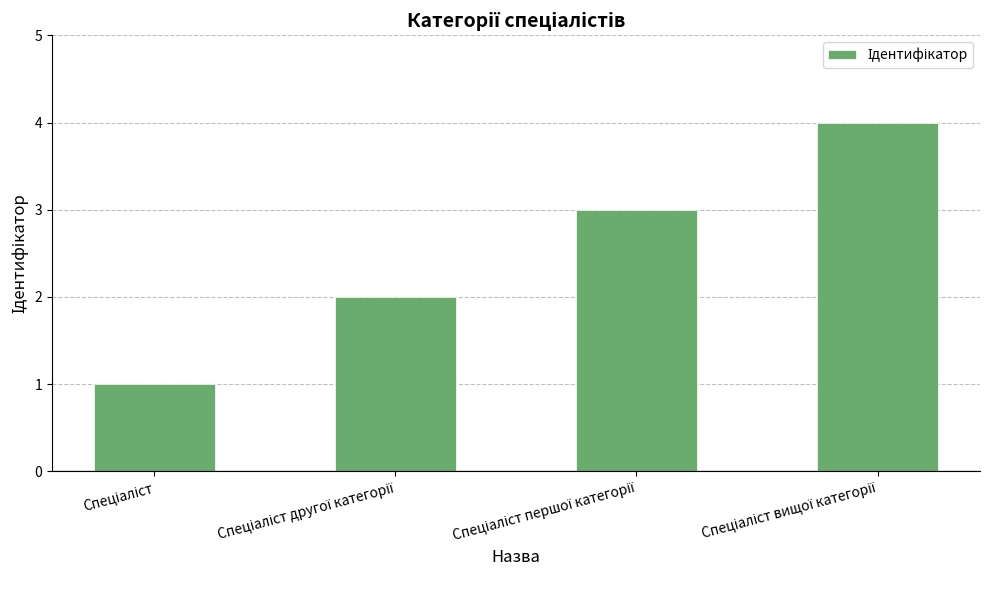

What is the maximum value shown in the chart?

4